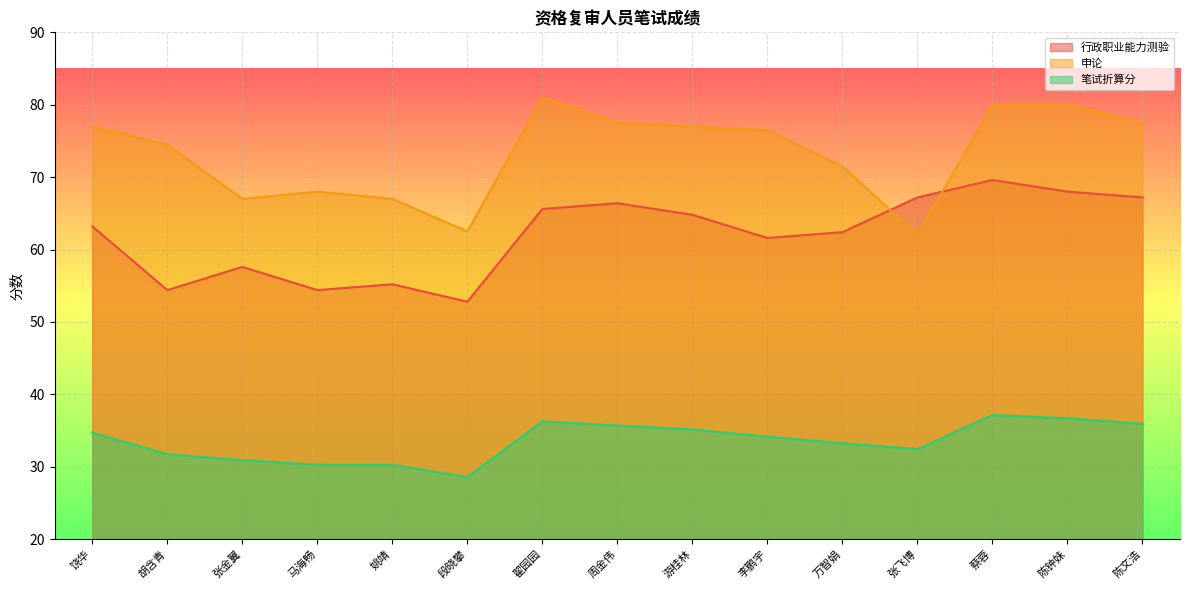

At 饶华, list the series in order from largest to smallest.

申论, 行政职业能力测验, 笔试折算分